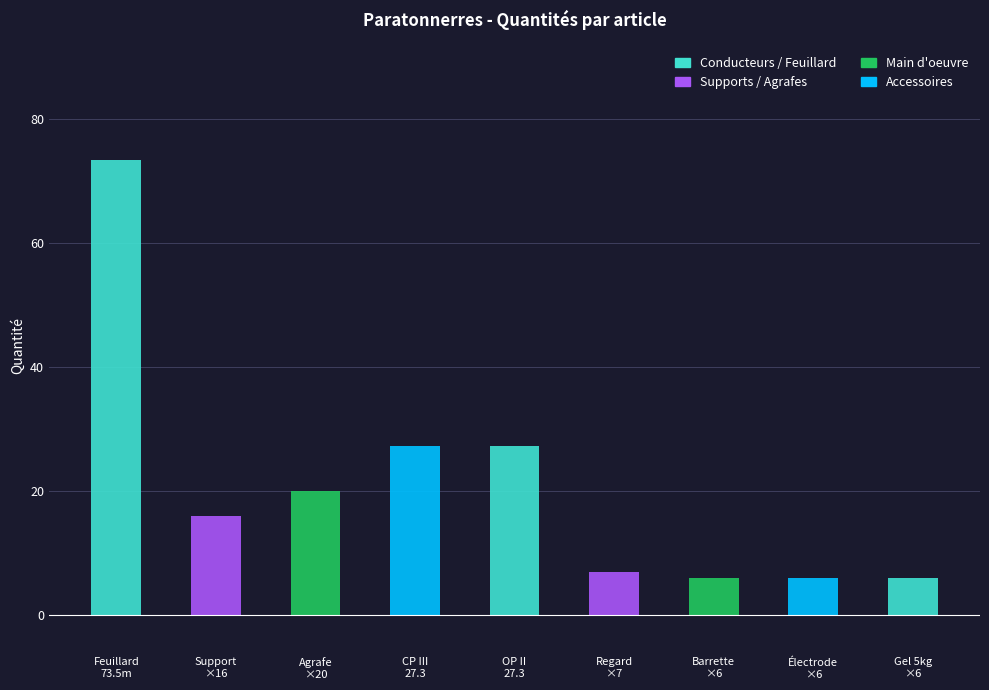

How many data points does each series have?

9